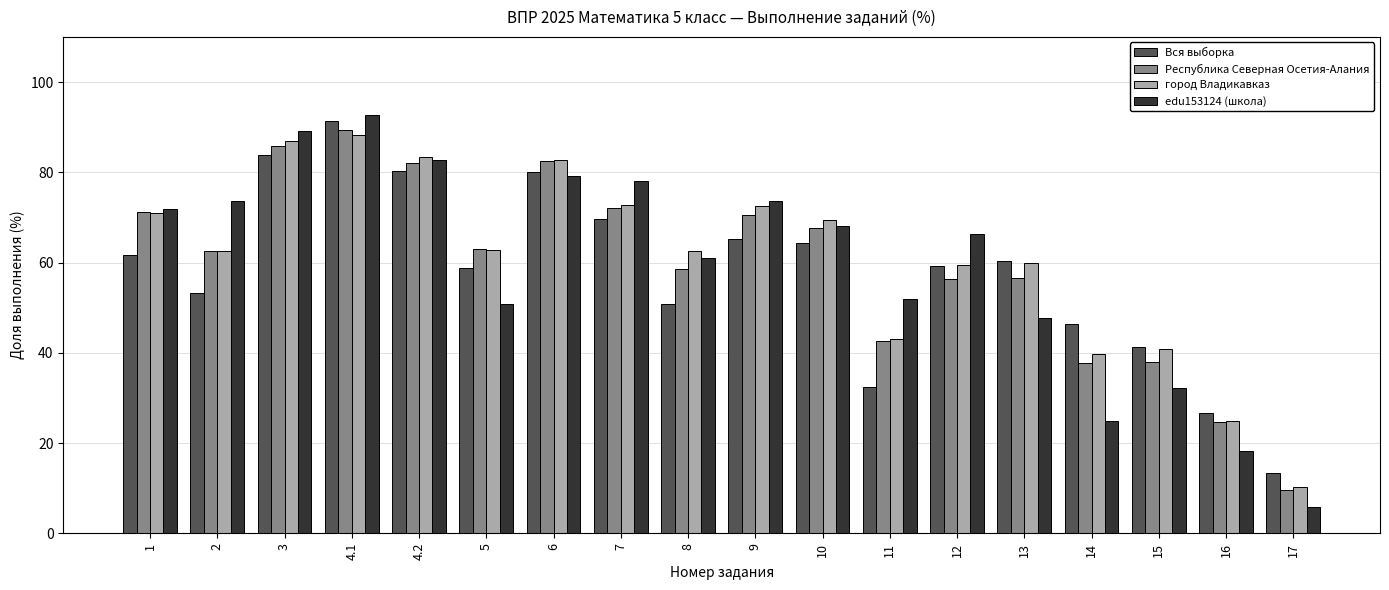

List the series in order of their peak value, highest first.

edu153124 (школа), Вся выборка, Республика Северная Осетия-Алания, город Владикавказ